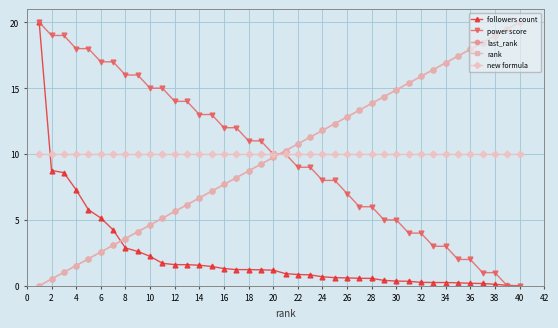

True or false: last_rank has more than 2 points higher than both neighbors.

False